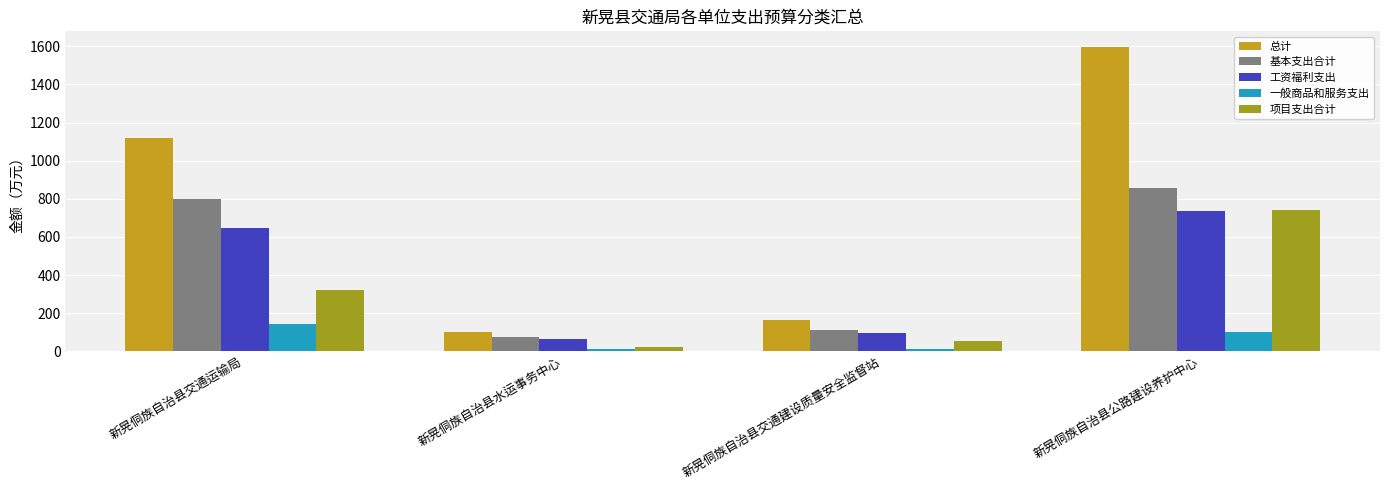

Read the 总计 value at 新晃侗族自治县交通建设质量安全监督站.

166.6